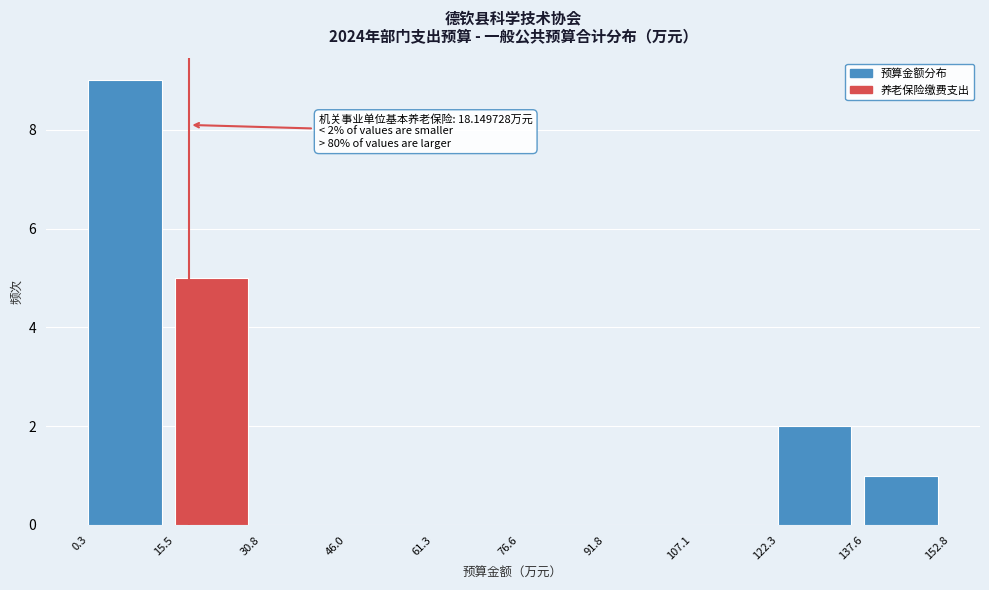

Over which range of the x-axis is the bar tallest?

0.3 to 15.5